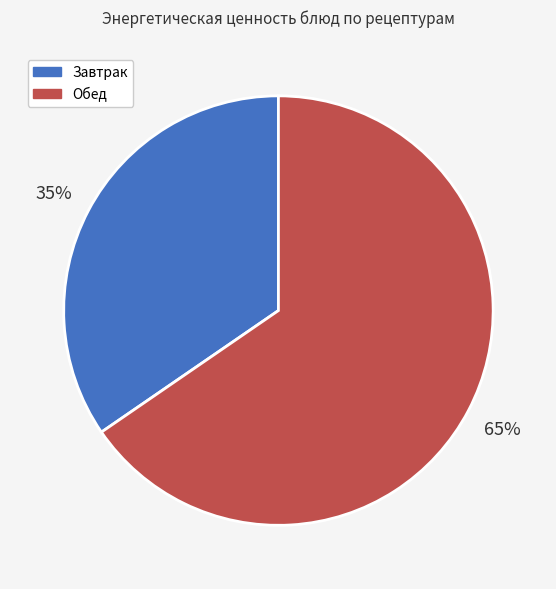

What percentage is the Завтрак slice, to the nearest percent?

35%